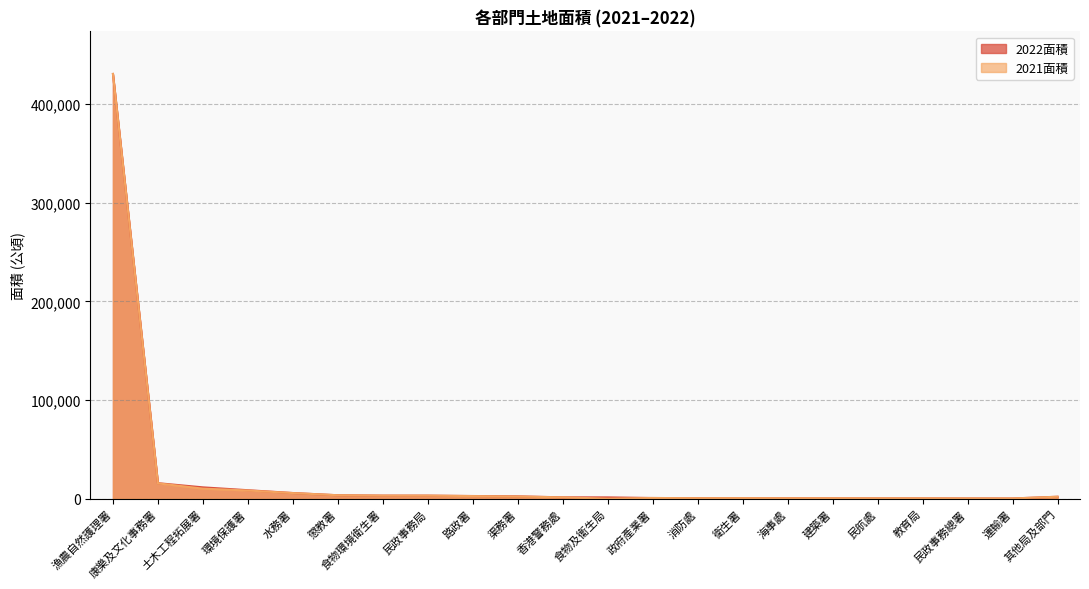

How many data points in 2022面積 are above 1951?

10